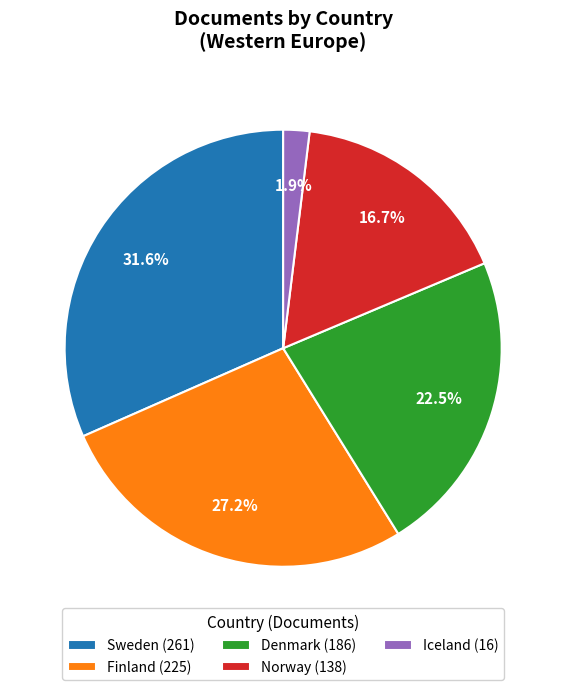

Between Norway and Iceland, which is larger?

Norway